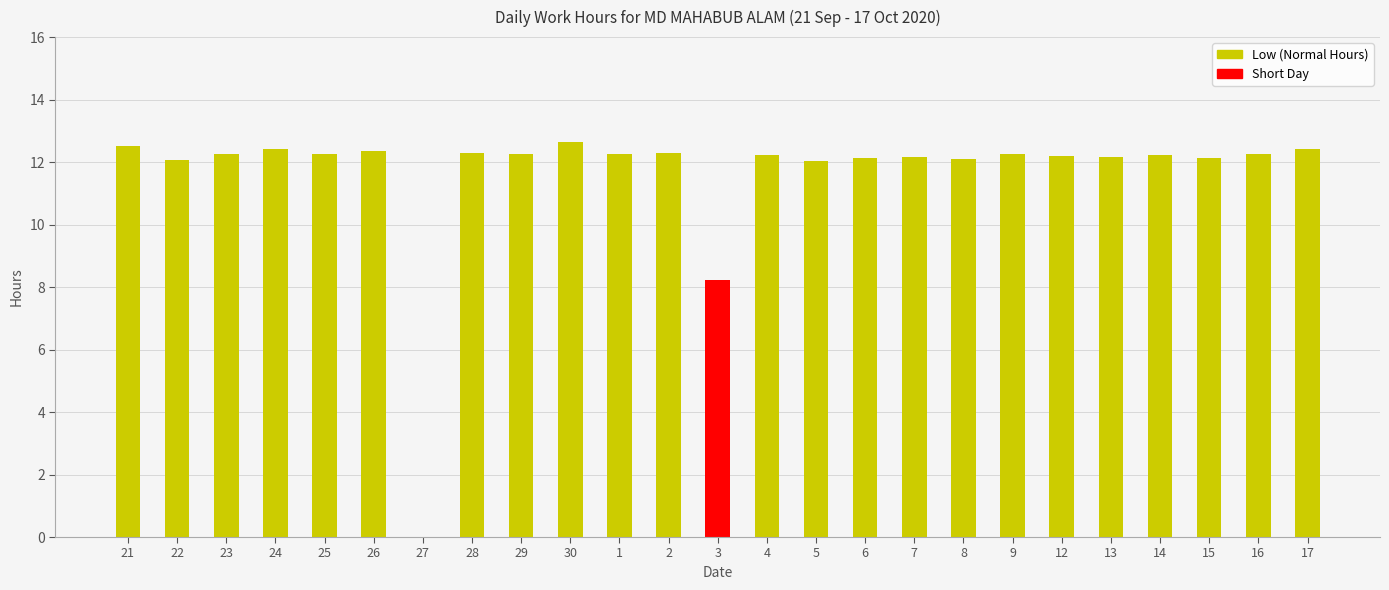

What value does the data have at 2?

12.3